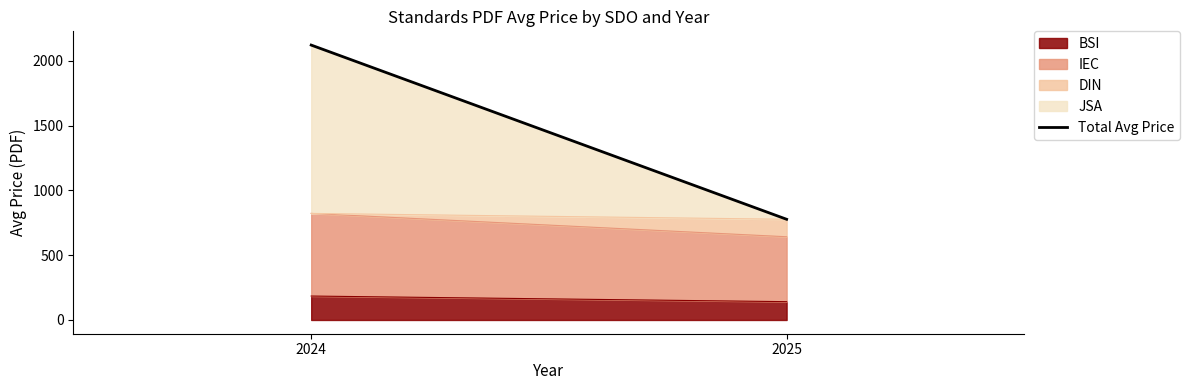

The value at 2025 is 777.7. True or false?

True